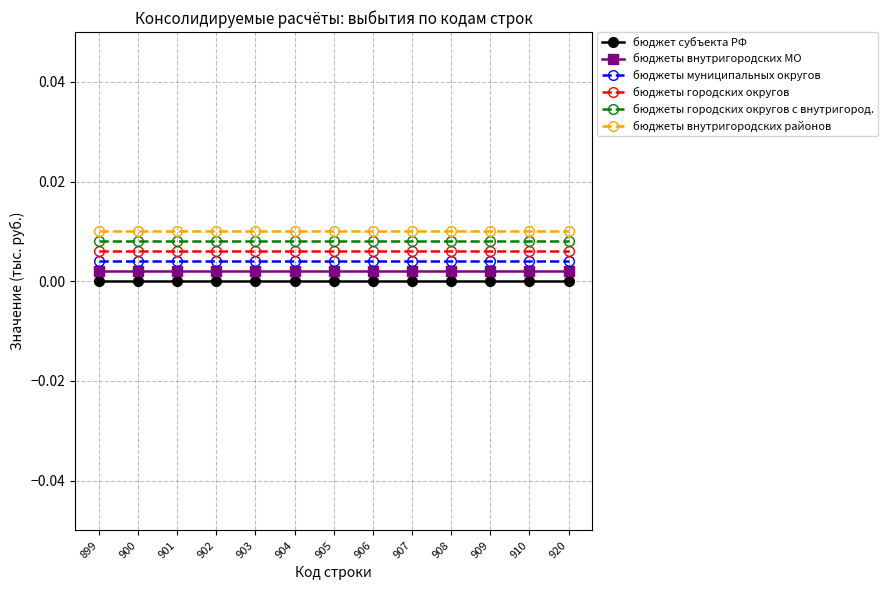

The бюджеты внутригородских районов series shows 0.0 at 902. True or false?

True